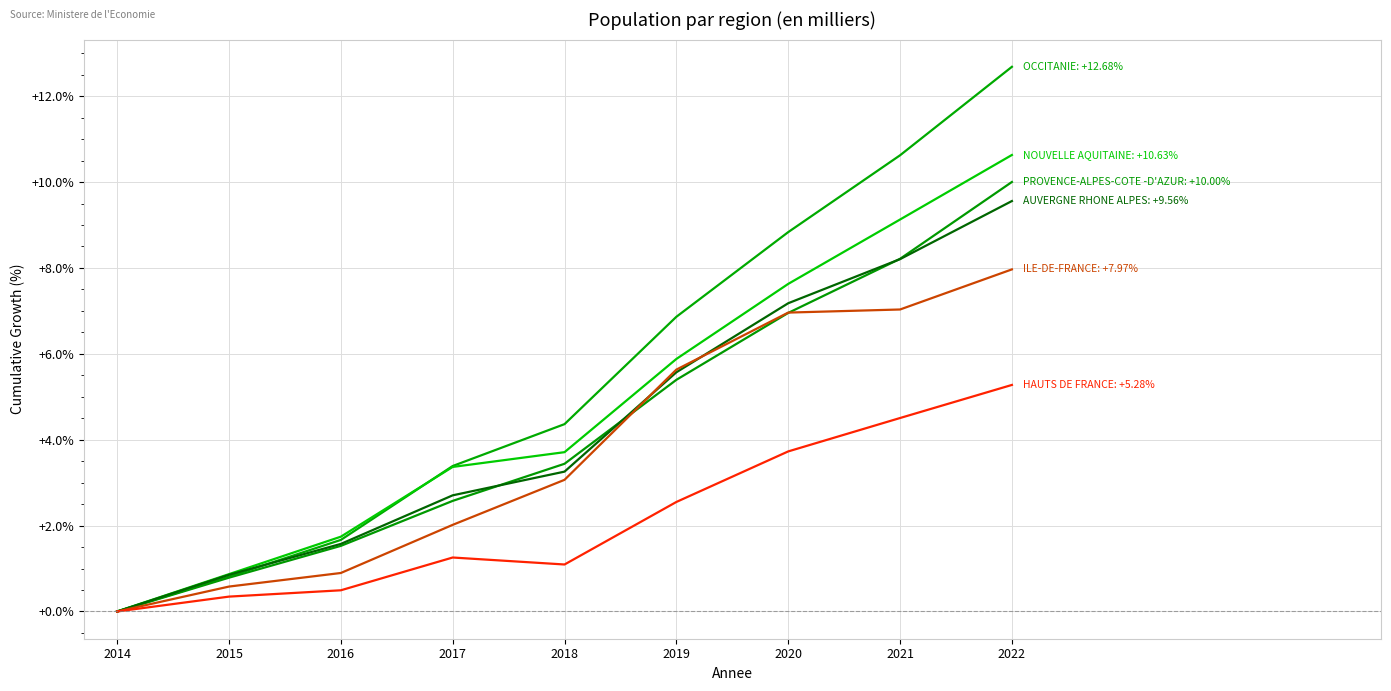

The value of NOUVELLE AQUITAINE at 2015 is 0.2. True or false?

False